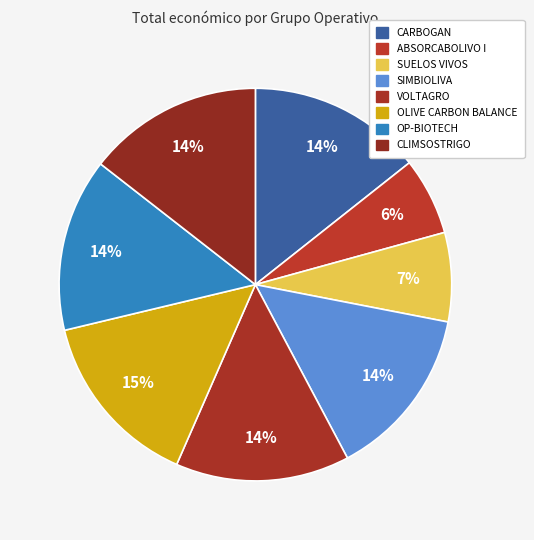

Rank the categories by value from lowest to highest.

ABSORCABOLIVO I, SUELOS VIVOS, SIMBIOLIVA, OP-BIOTECH, VOLTAGRO, CARBOGAN, CLIMSOSTRIGO, OLIVE CARBON BALANCE